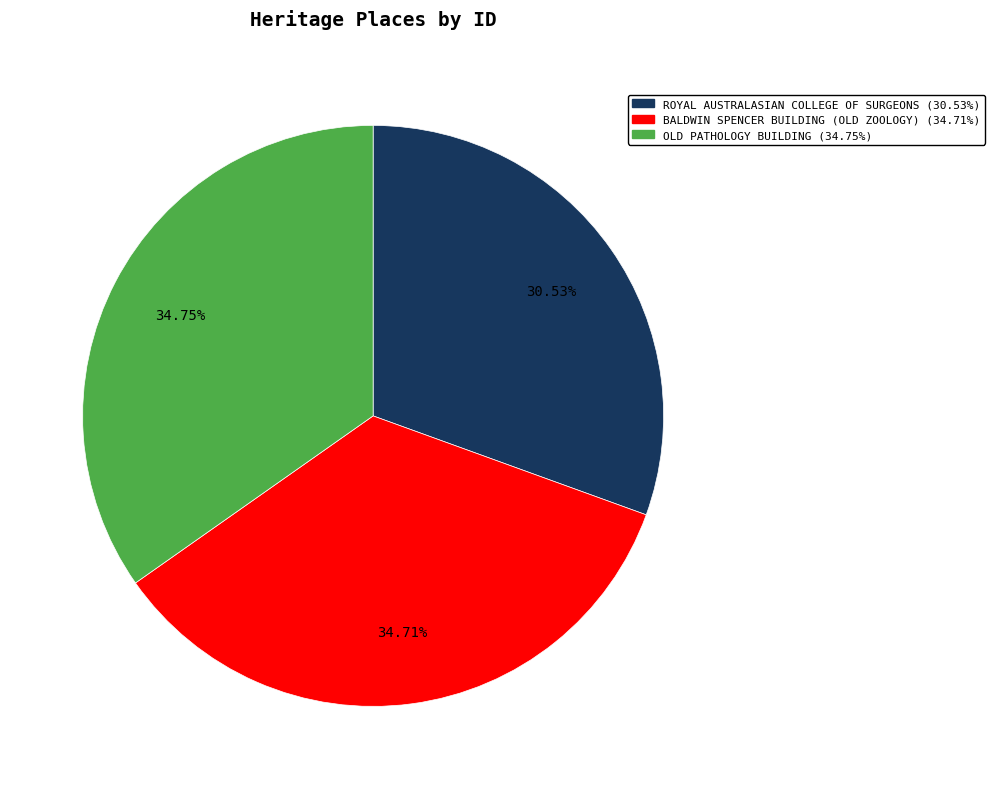

To the nearest percent, what percentage of the pie is BALDWIN SPENCER BUILDING (OLD ZOOLOGY)?

35%